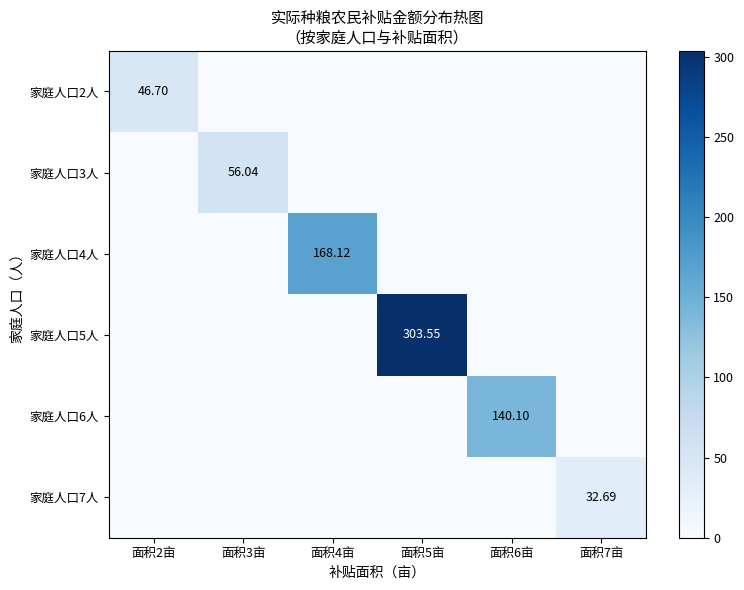

Is it true that 家庭人口2人 equals -18.3 at 面积3亩?

False